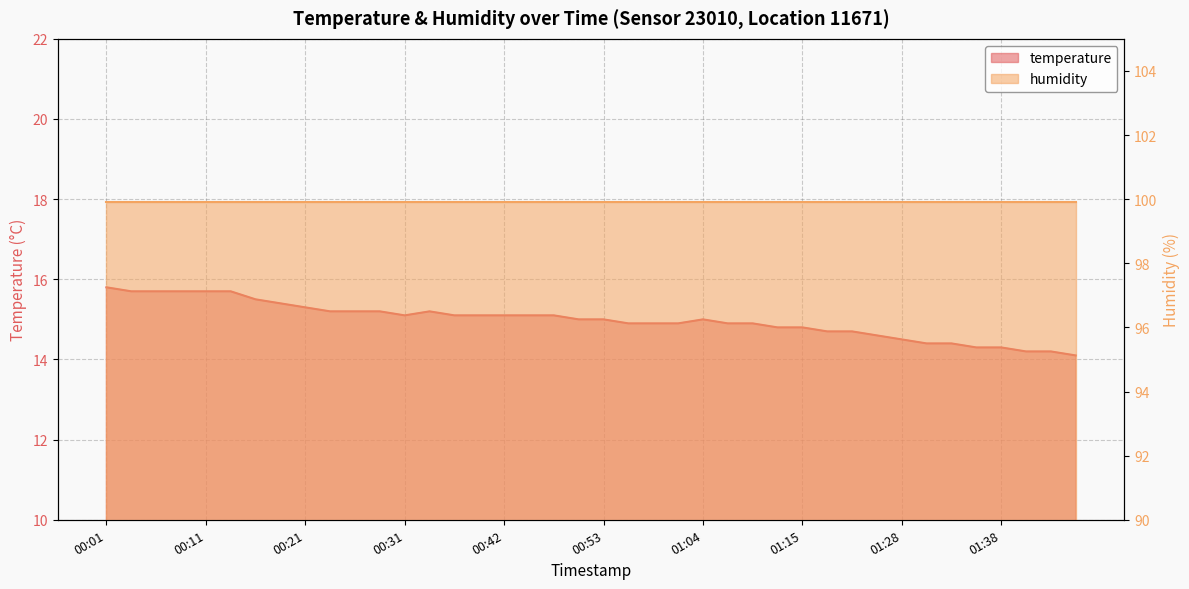

Between 00:53 and 00:55, which is larger?

00:53